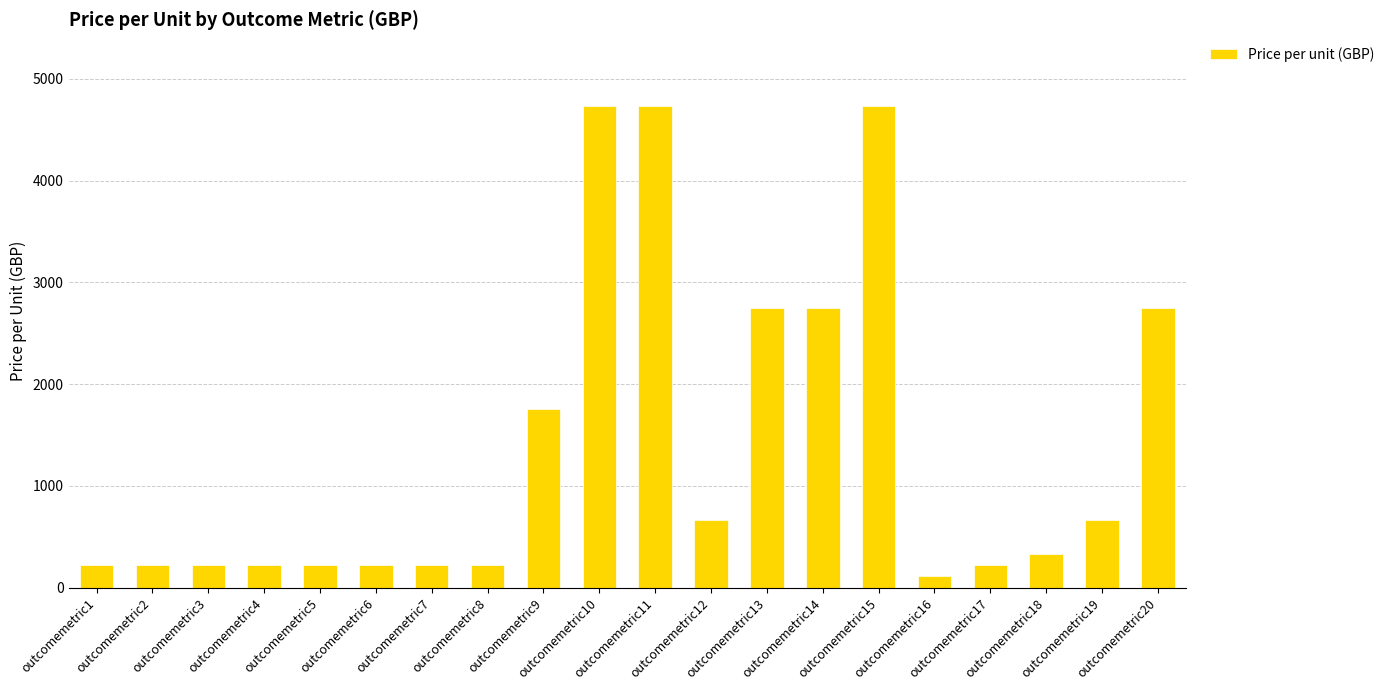

Reading left to right, list all the values displayed in this chart.

outcomemetric1=220	outcomemetric2=220	outcomemetric3=220	outcomemetric4=220	outcomemetric5=220	outcomemetric6=220	outcomemetric7=220	outcomemetric8=220	outcomemetric9=1760	outcomemetric10=4730	outcomemetric11=4730	outcomemetric12=660	outcomemetric13=2750	outcomemetric14=2750	outcomemetric15=4730	outcomemetric16=110	outcomemetric17=220	outcomemetric18=330	outcomemetric19=660	outcomemetric20=2750